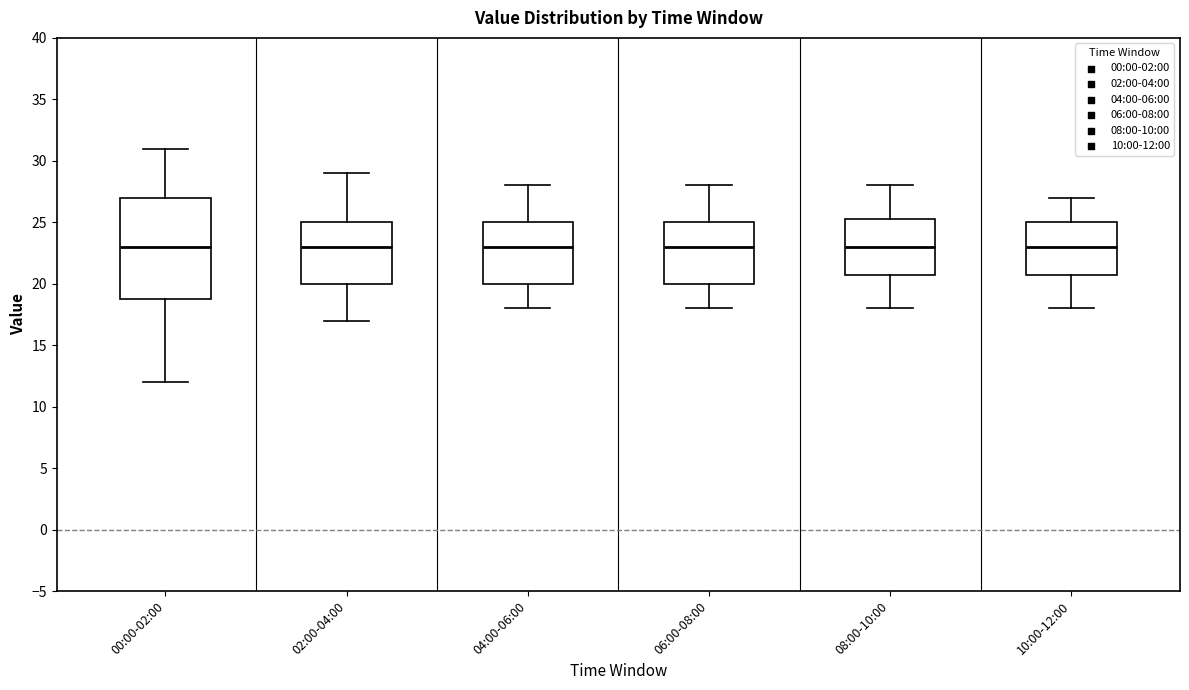

Reading left to right, transcribe this box plot: for each box, give where its median line is, the range the box spans, and where its two whiskers end, as read against the y-axis. The values are not printed on the chart, so give them approximately, as read against the axis.

00:00-02:00: median 23.0, box 19.0 to 27.0, whiskers 12.0 to 31.0
02:00-04:00: median 23.0, box 20.0 to 25.0, whiskers 17.0 to 29.0
04:00-06:00: median 23.0, box 20.0 to 25.0, whiskers 18.0 to 28.0
06:00-08:00: median 23.0, box 20.0 to 25.0, whiskers 18.0 to 28.0
08:00-10:00: median 23.0, box 21.0 to 25.5, whiskers 18.0 to 28.0
10:00-12:00: median 23.0, box 21.0 to 25.0, whiskers 18.0 to 27.0